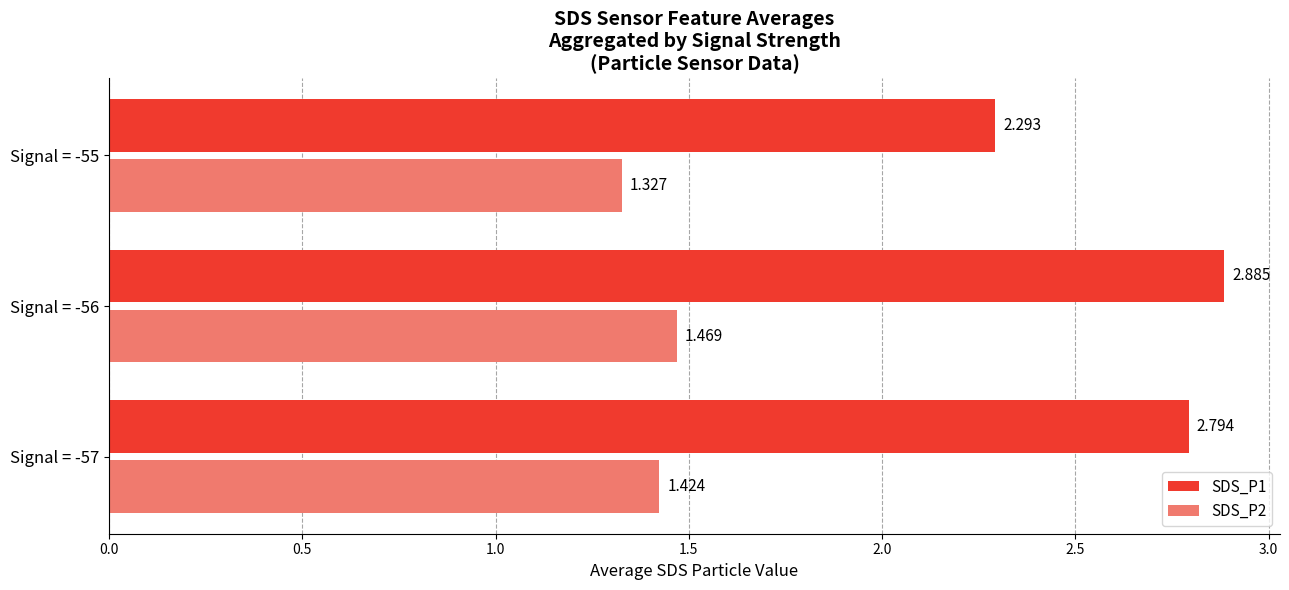

Is the value of SDS_P1 at Signal = -56 greater than the value of SDS_P2 at Signal = -56?

Yes